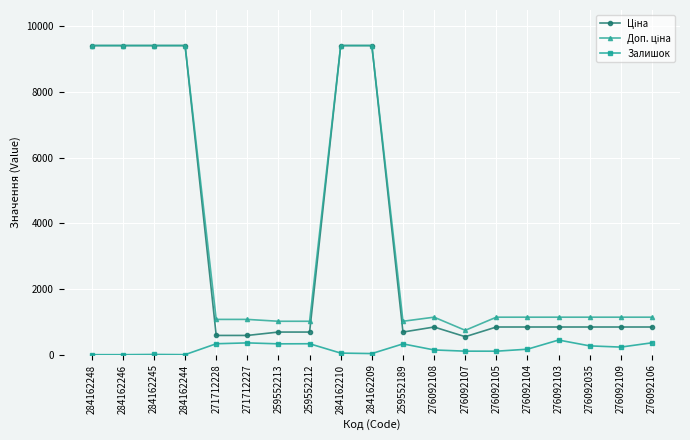

What is the greatest value displayed?

9416.9